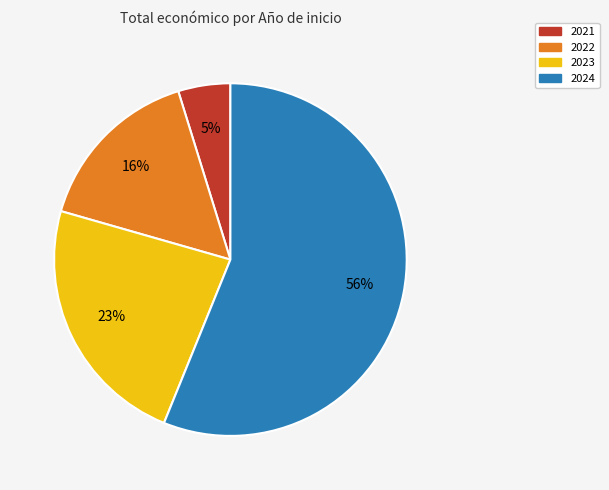

To the nearest percent, what is the average slice percentage?

25%